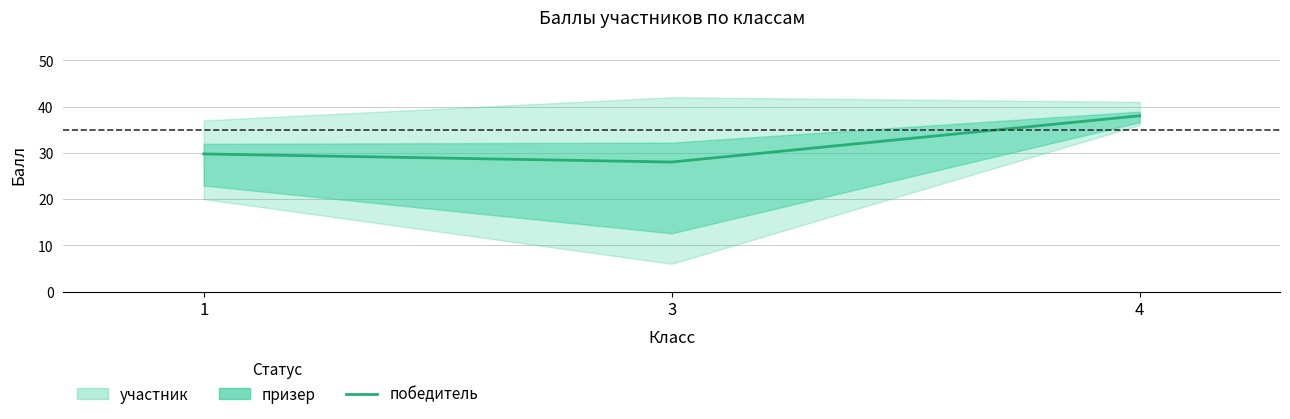

Rank the categories by value from highest to lowest.

4, 1, 3